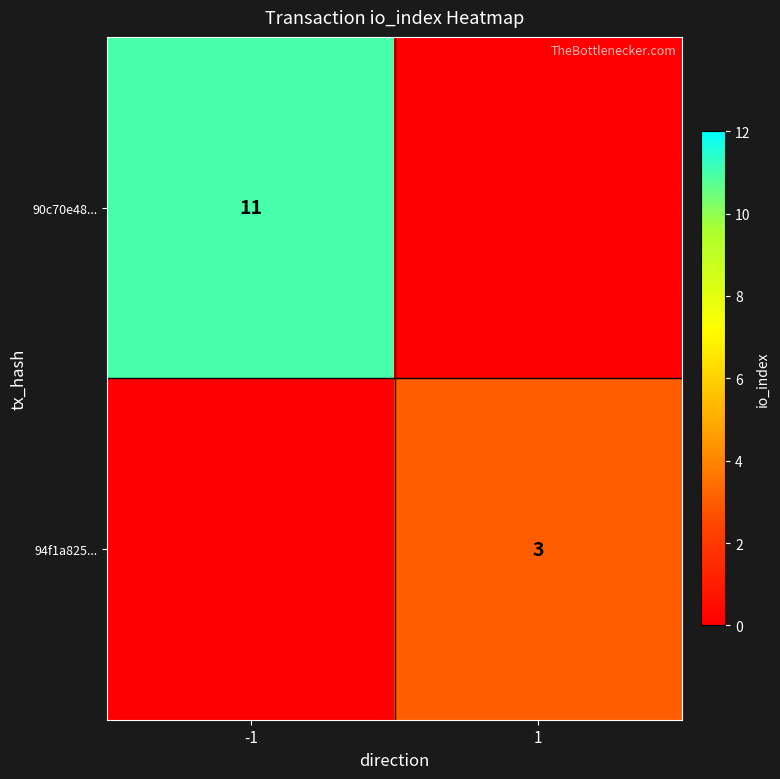

The 94f1a825... series shows 4 at 1. True or false?

False